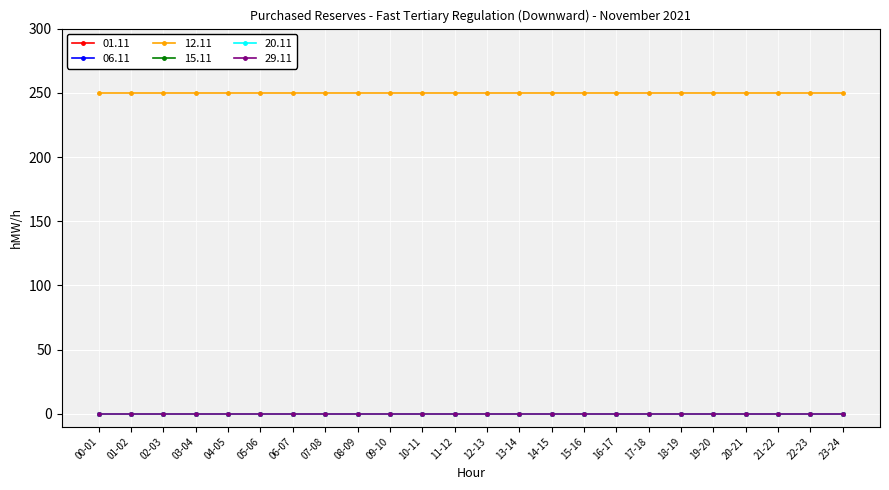

Which series has the widest spread of values?

01.11